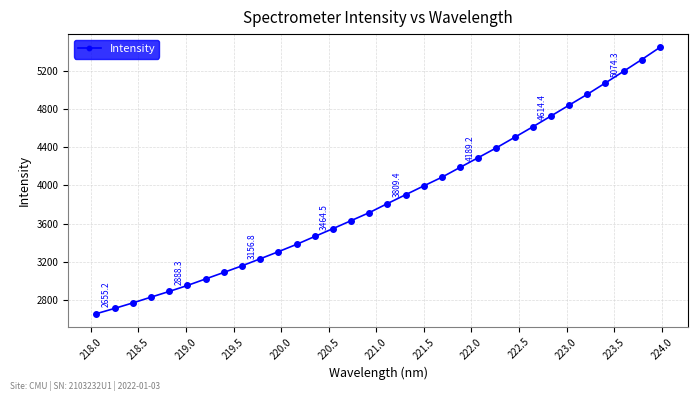

How many data points are above 3809?

16